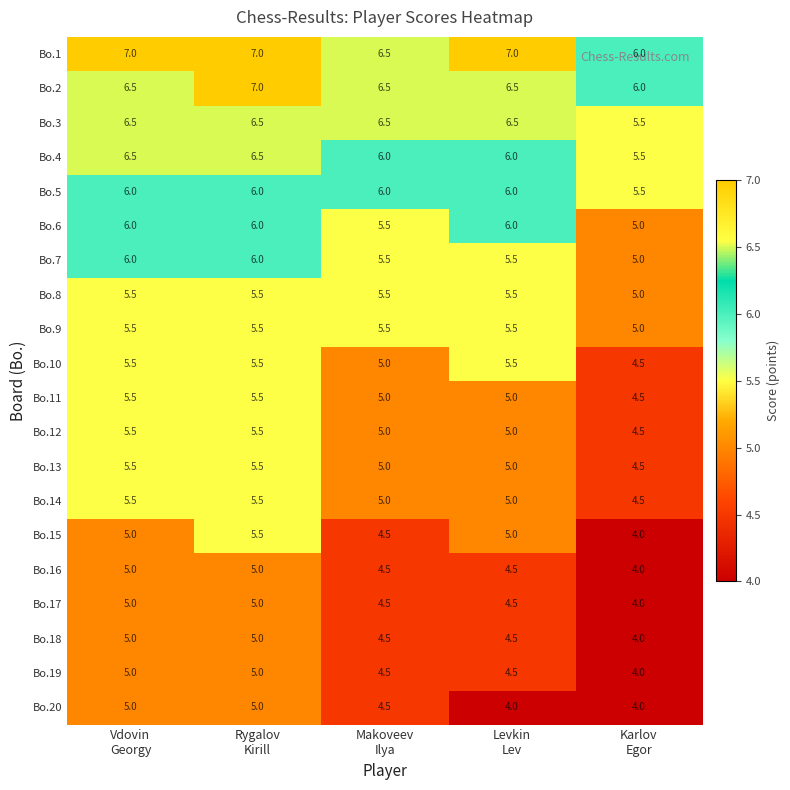

What is the sum of all Bo.16 values?

23.0